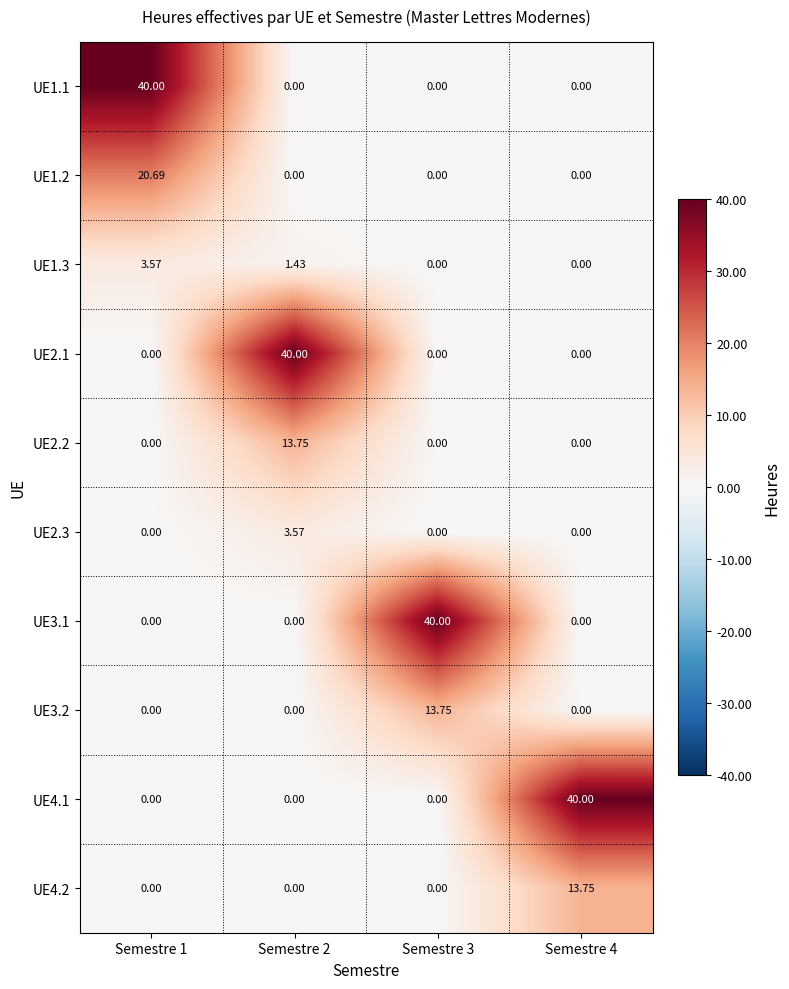

Which category has the lowest value across all series?

Semestre 2